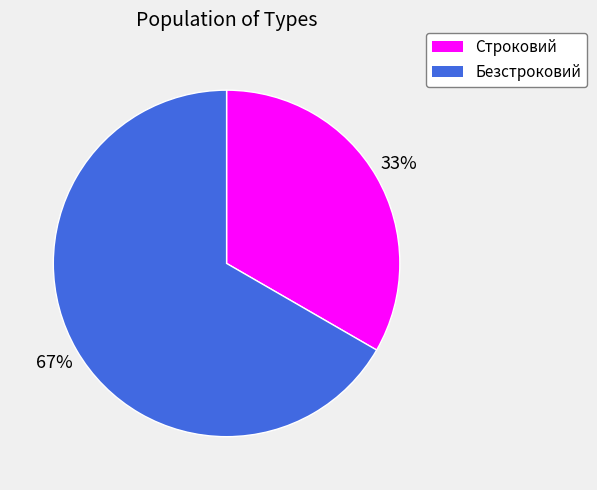

What percentage is the Безстроковий slice, to the nearest percent?

67%